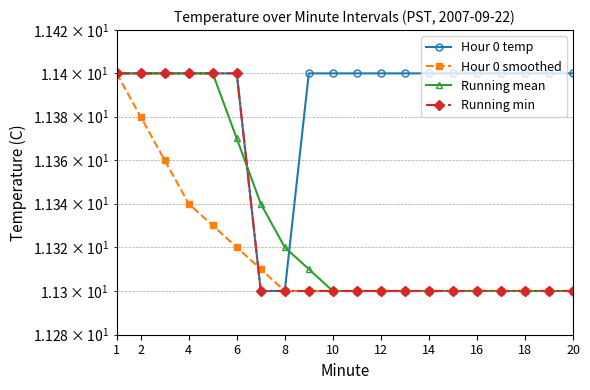

What value does the Hour 0 smoothed series have at 8?

11.3